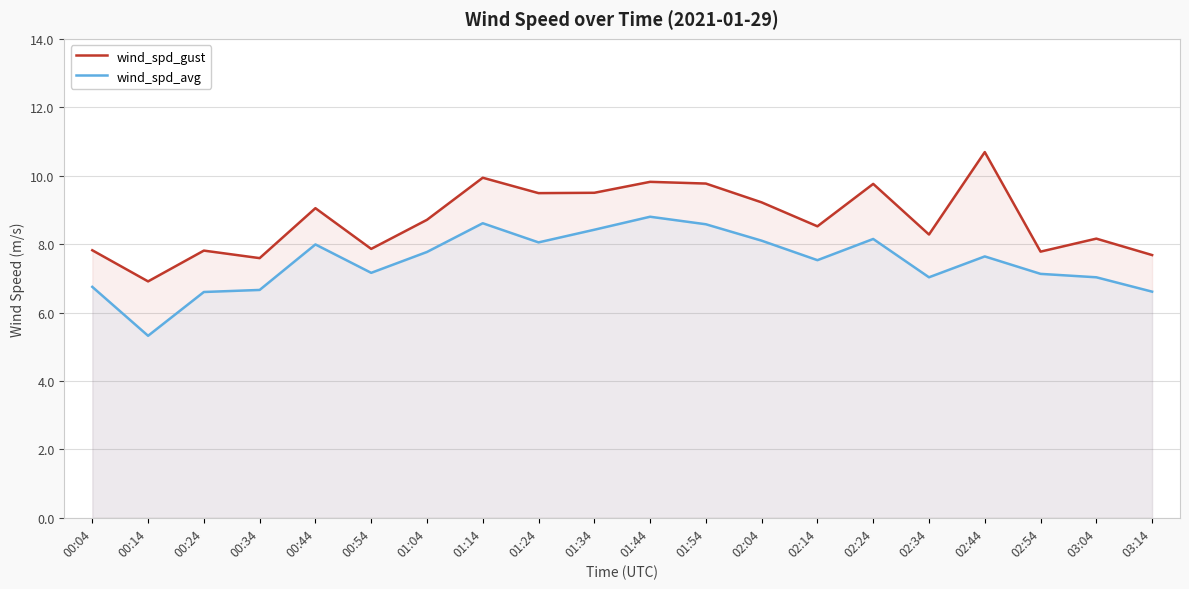

True or false: wind_spd_gust and wind_spd_avg cross at least once.

False